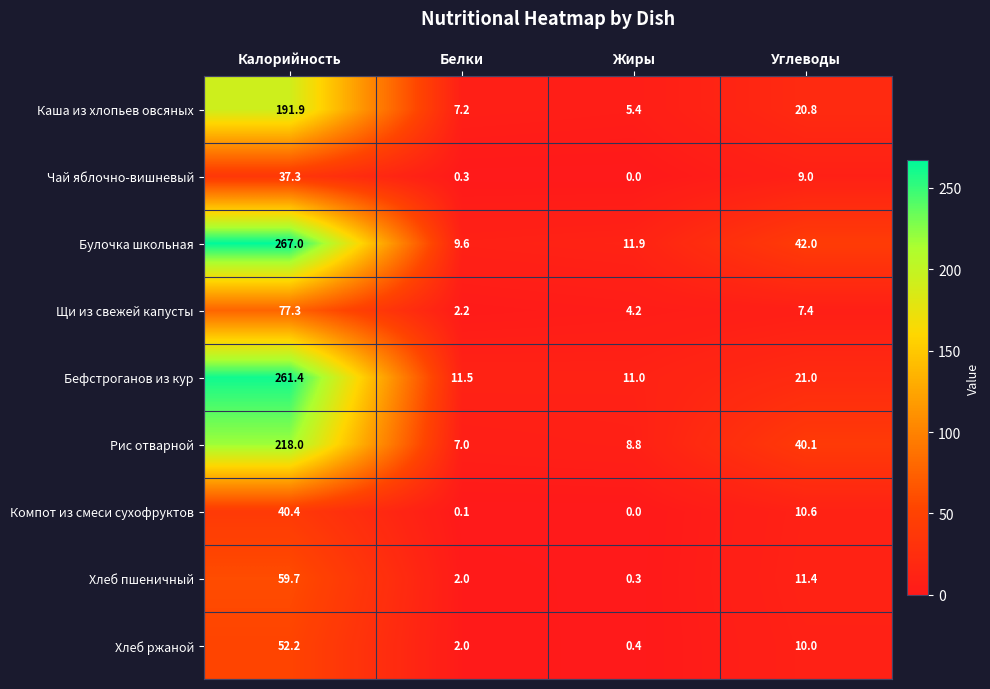

What is the difference between the maximum and minimum values in the Булочка школьная series?

257.4